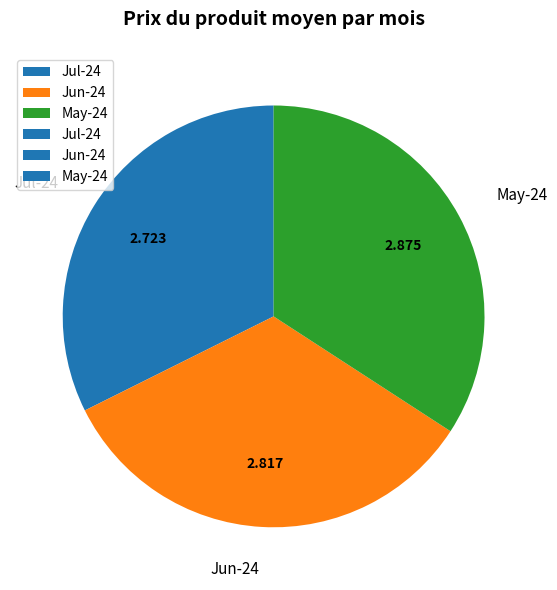

Combined, do Jul-24 and Jun-24 account for over 50%?

Yes